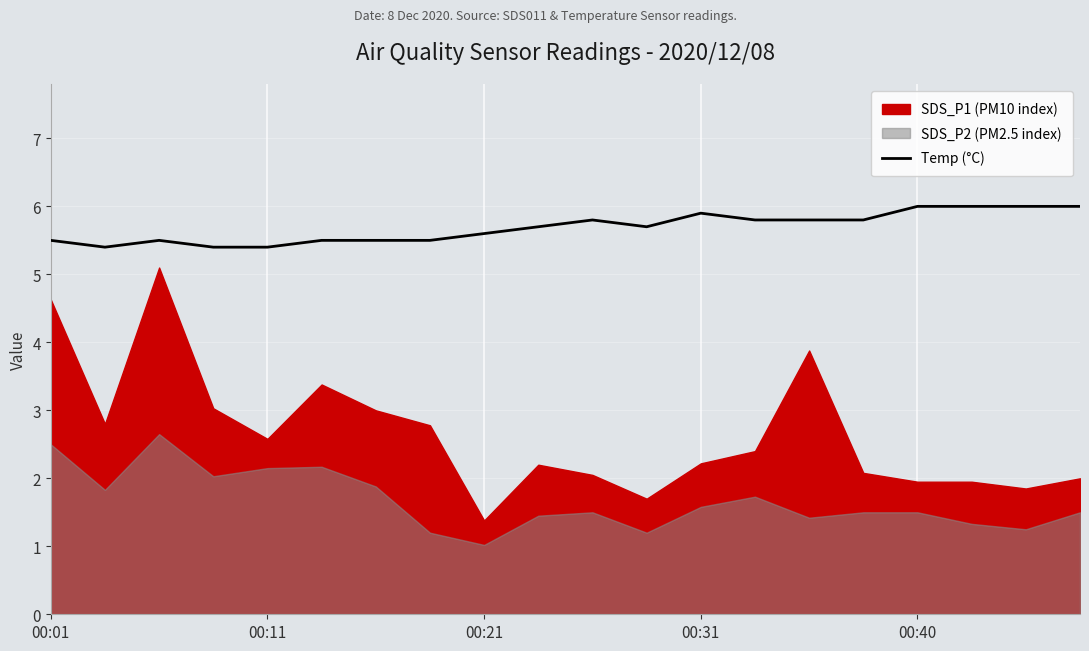

What is the minimum value for Temp (°C)?

5.4